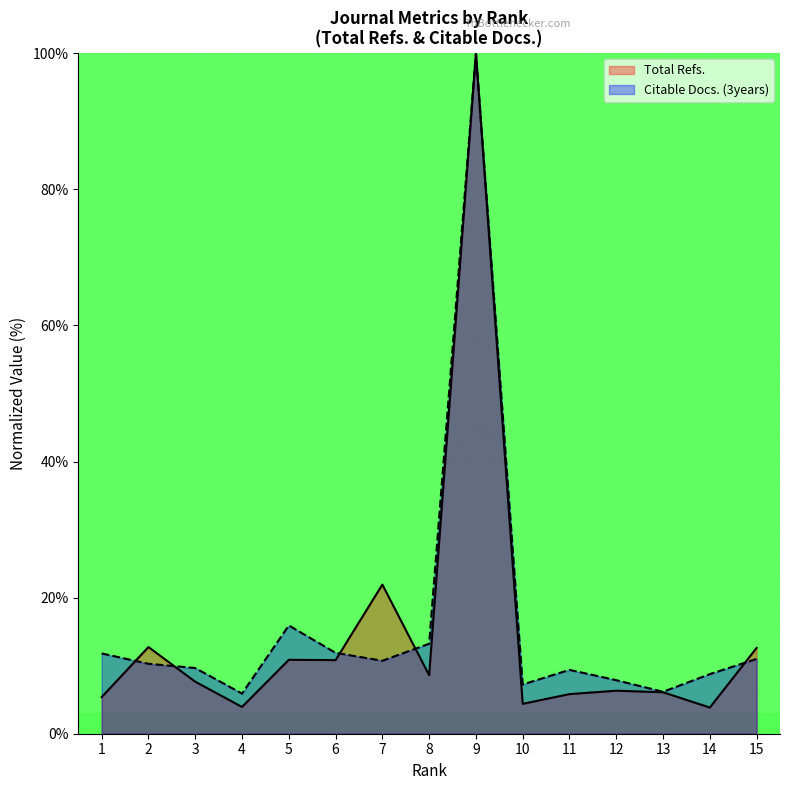

True or false: Citable Docs. (3years) has more than 0 points higher than both neighbors.

True